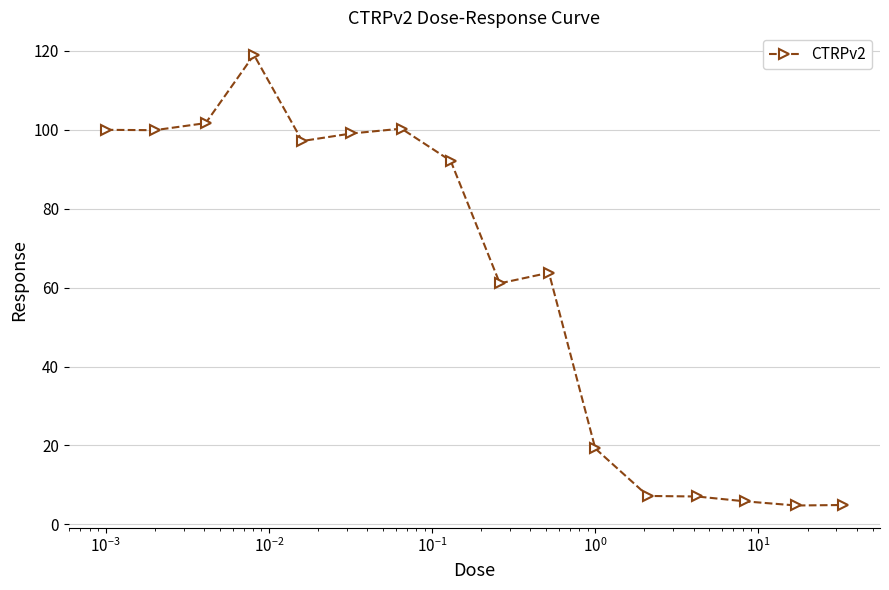

What is the average value?

61.4